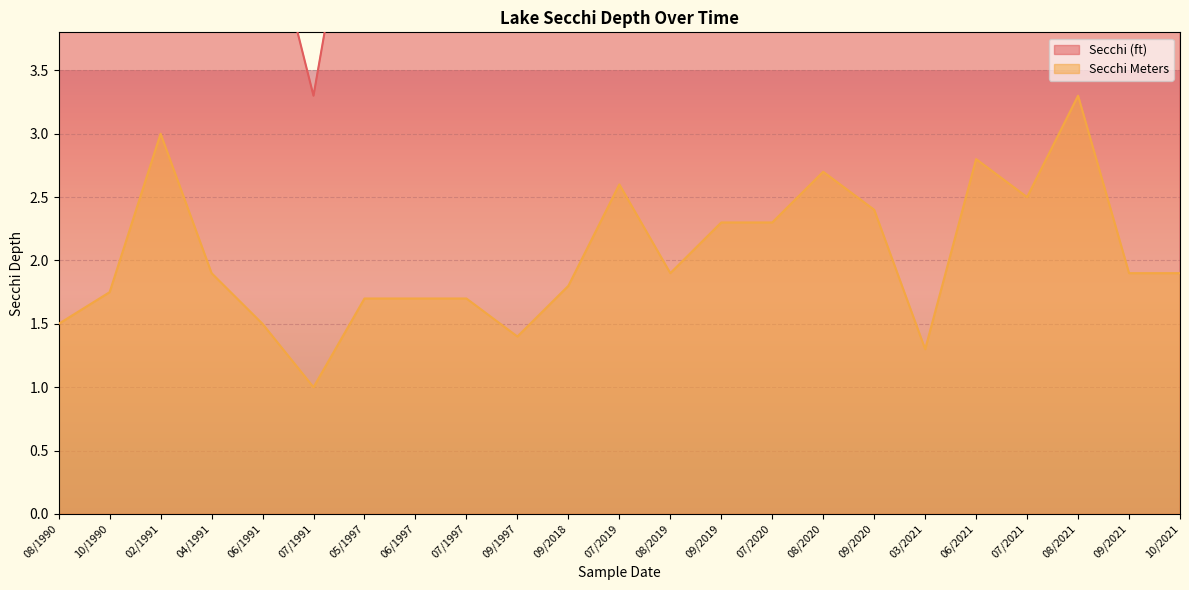

True or false: Secchi (ft) and Secchi Meters cross at least once.

False